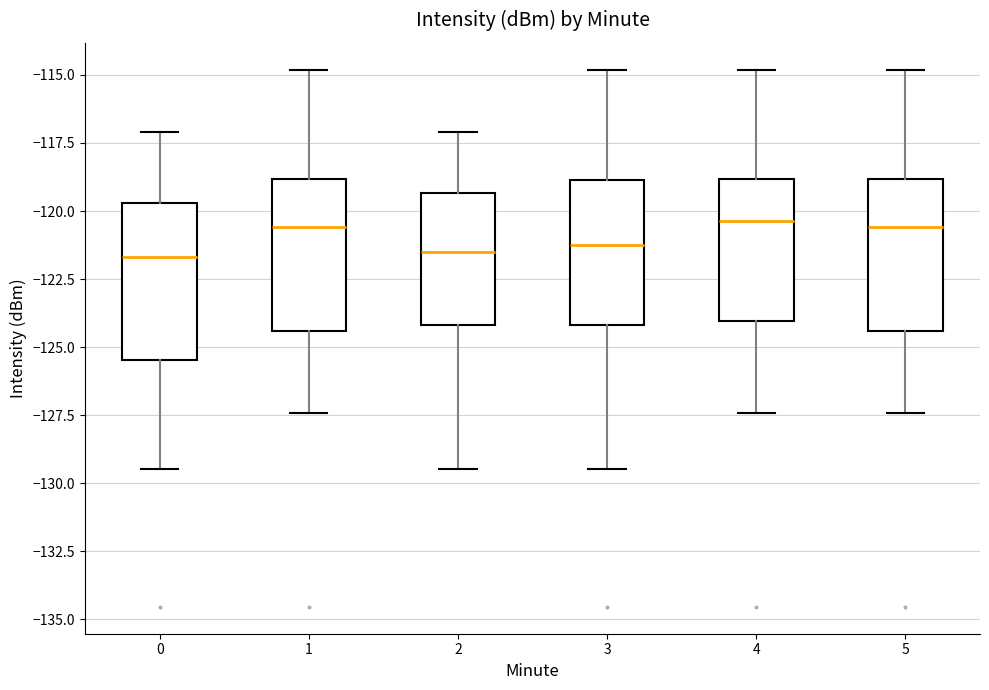

Reading left to right, read every box against the y-axis: the position of its median line, the range the box covers, and the ends of its whiskers. The values are not printed on the chart, so give them approximately, as read against the axis.

0: median -121.5, box -125.5 to -119.5, whiskers -129.5 to -117.0
1: median -120.5, box -124.5 to -119.0, whiskers -127.5 to -115.0
2: median -121.5, box -124.0 to -119.5, whiskers -129.5 to -117.0
3: median -121.0, box -124.0 to -119.0, whiskers -129.5 to -115.0
4: median -120.5, box -124.0 to -119.0, whiskers -127.5 to -115.0
5: median -120.5, box -124.5 to -119.0, whiskers -127.5 to -115.0